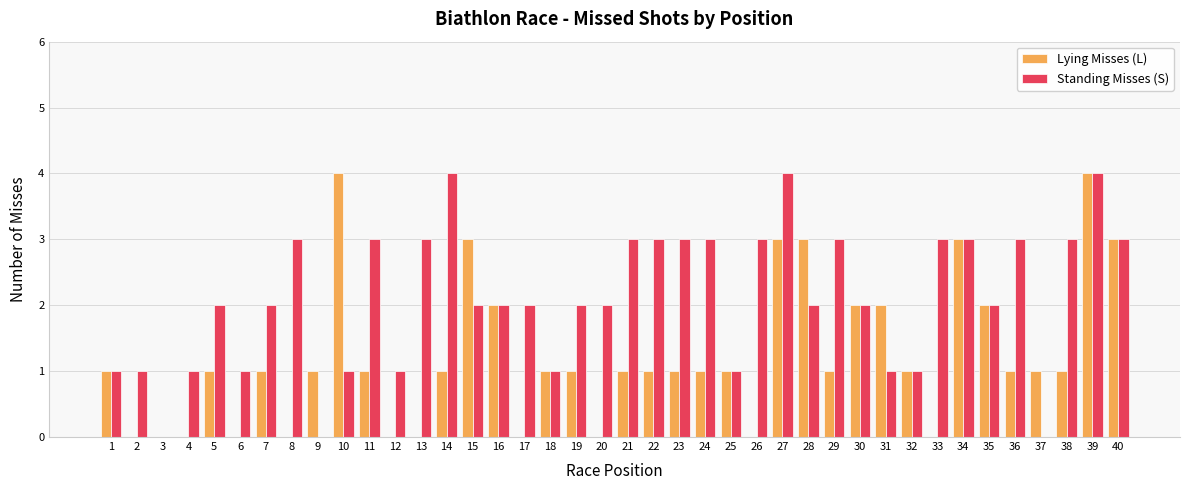

What is the maximum value for Standing Misses (S)?

4